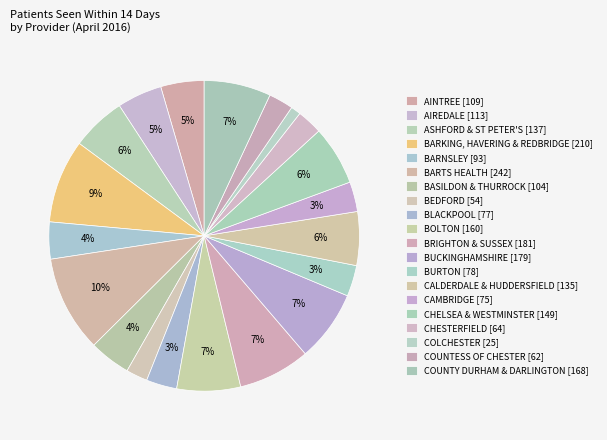

Does BEDFORD [54] account for over 50% of the chart?

No